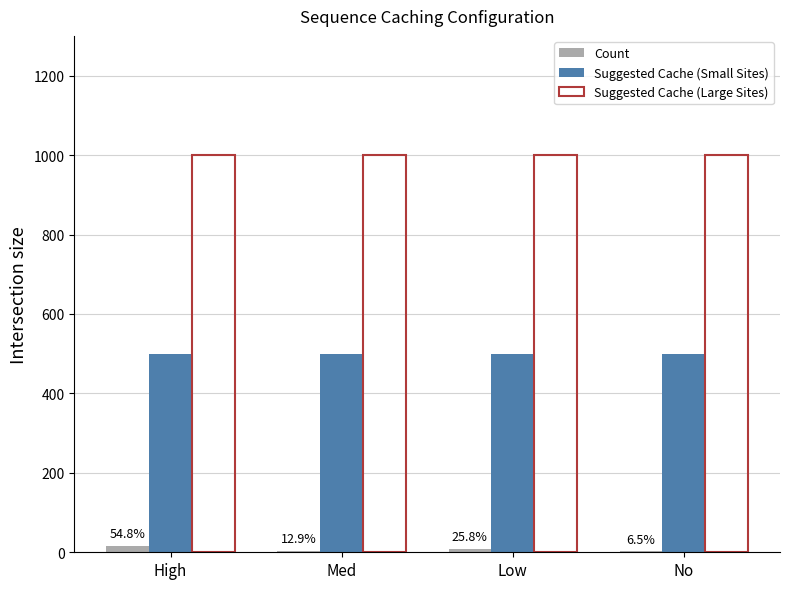

What is the highest value of the Suggested Cache (Large Sites) series?

1000